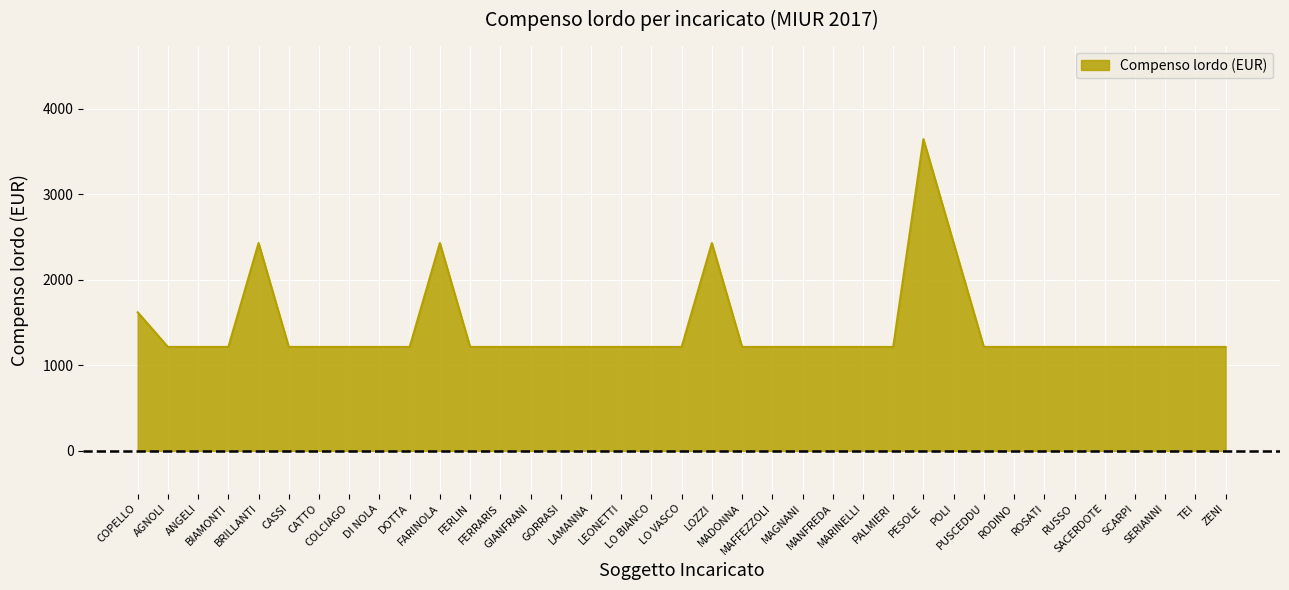

What is the ratio of the value at ANGELI to the value at LO BIANCO?

1.0